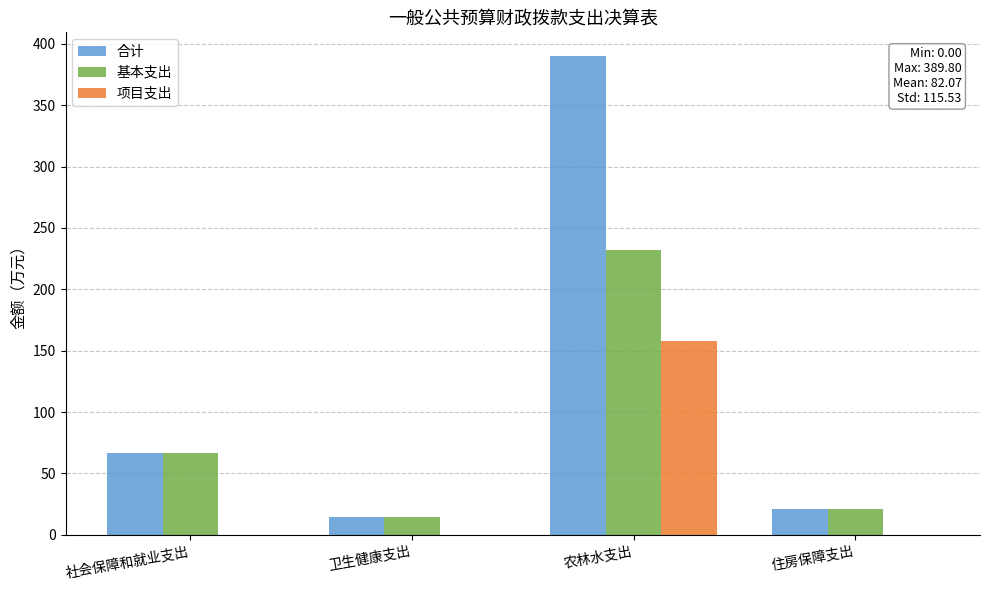

Reading right to left, transcribe all the data shown in this chart.

合计: 21.3	389.8	14.3	67.0
基本支出: 21.3	232.2	14.3	67.0
项目支出: 0.0	157.6	0.0	0.0